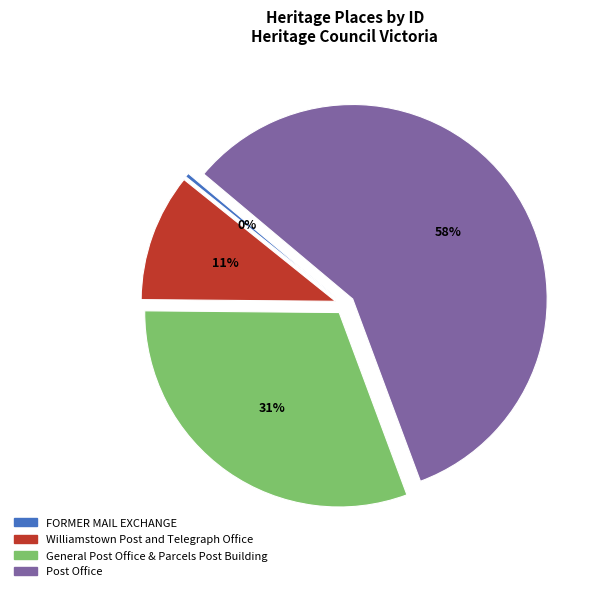

To the nearest percent, what portion does General Post Office & Parcels Post Building represent?

31%